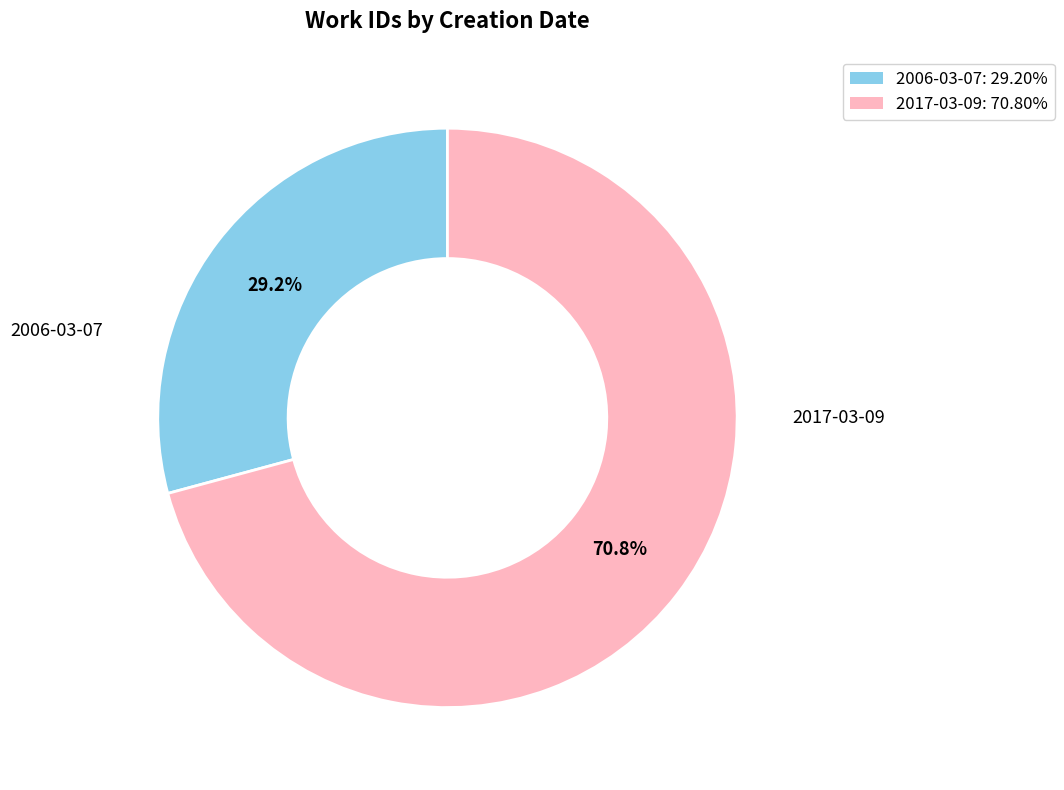

Rank the categories by value from lowest to highest.

2006-03-07, 2017-03-09